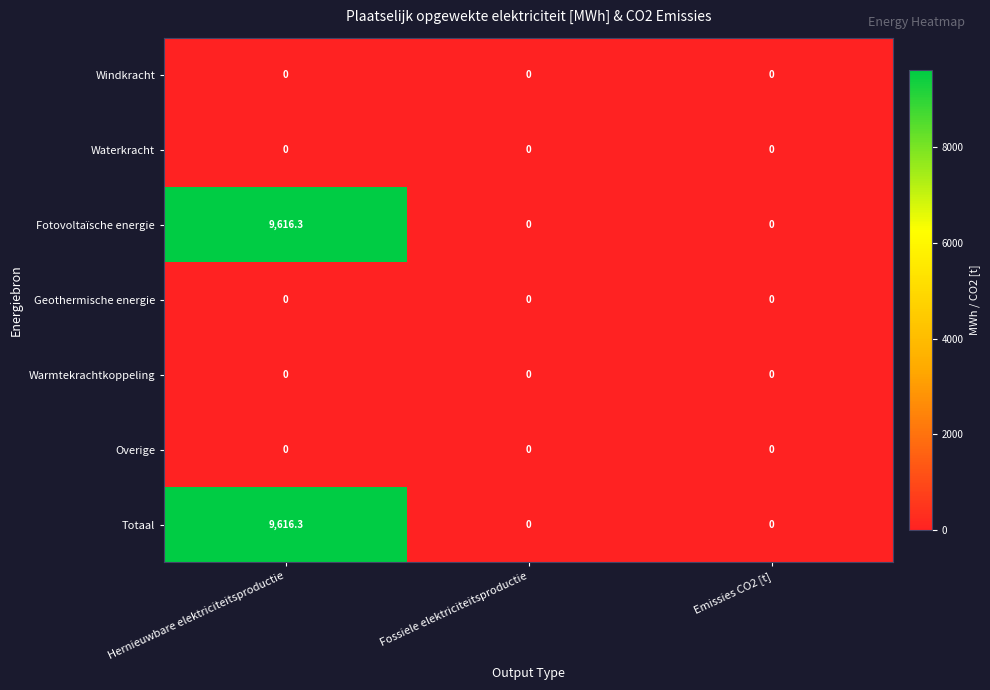

What is the difference between the Fotovoltaïsche energie values at Hernieuwbare elektriciteitsproductie and Emissies CO2 [t]?

9616.3